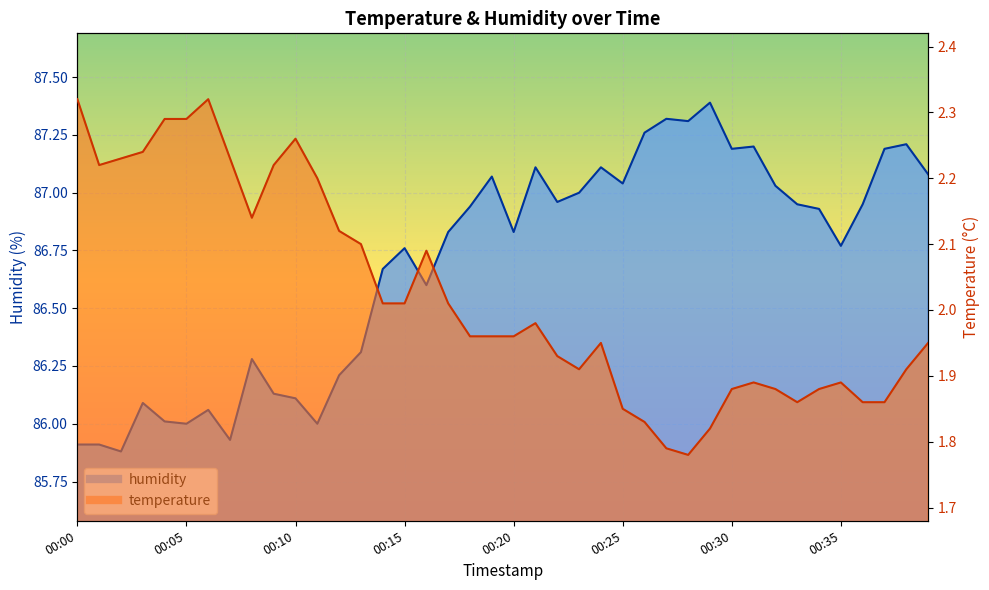

At 00:14, list the series in order from largest to smallest.

humidity, temperature